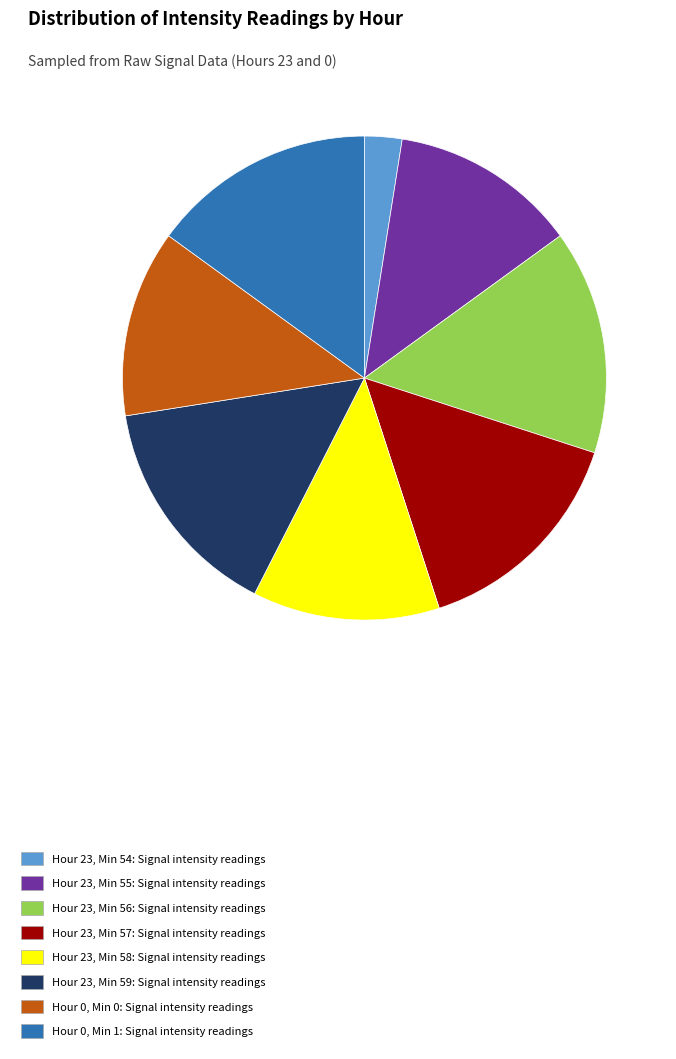

Is it true that Hour 0, Min 0: Signal intensity readings is 20% of the pie?

False